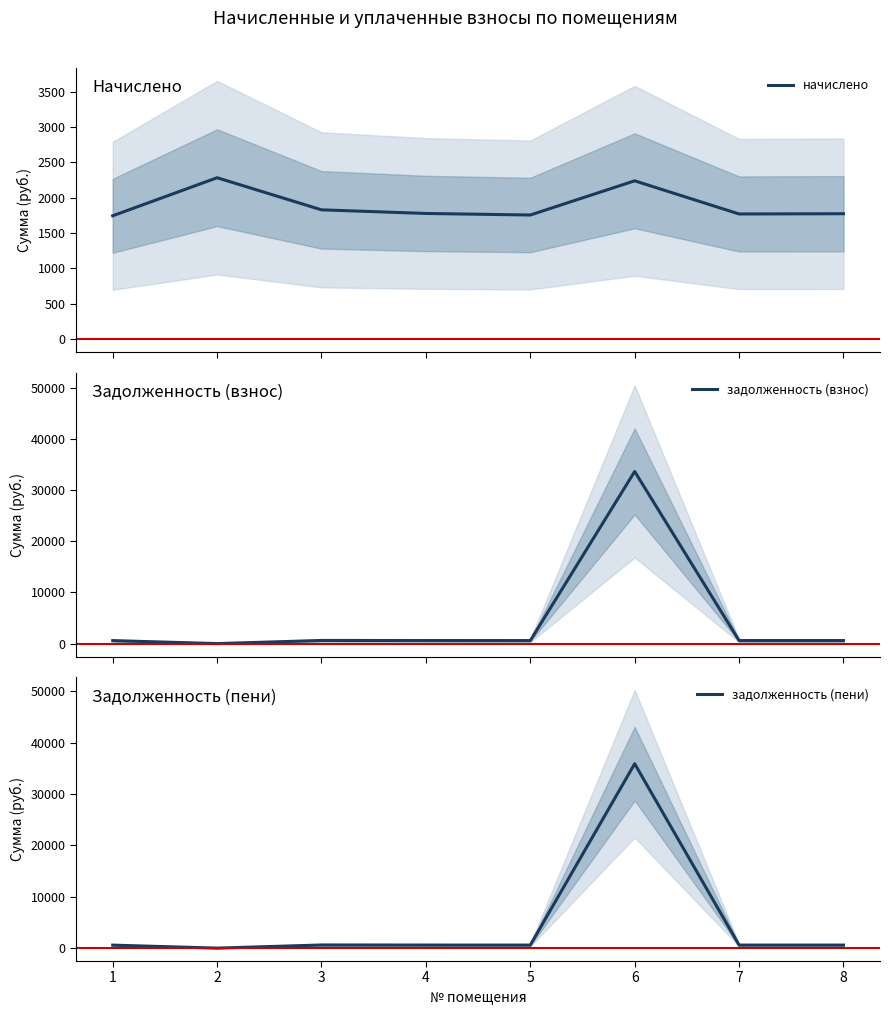

Rank the series at 5 from highest to lowest value.

начислено, задолженность (взнос), задолженность (пени)